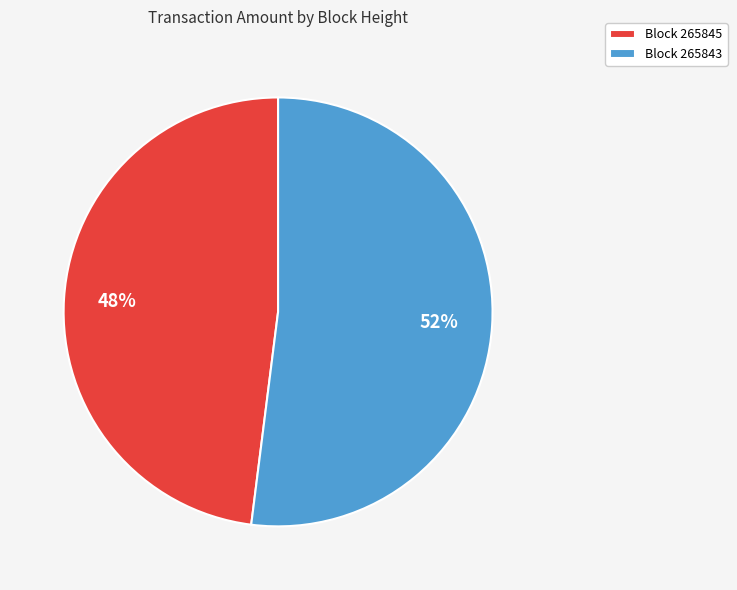

To the nearest percent, what is the difference between the Block 265843 and Block 265845 slice percentages?

4%